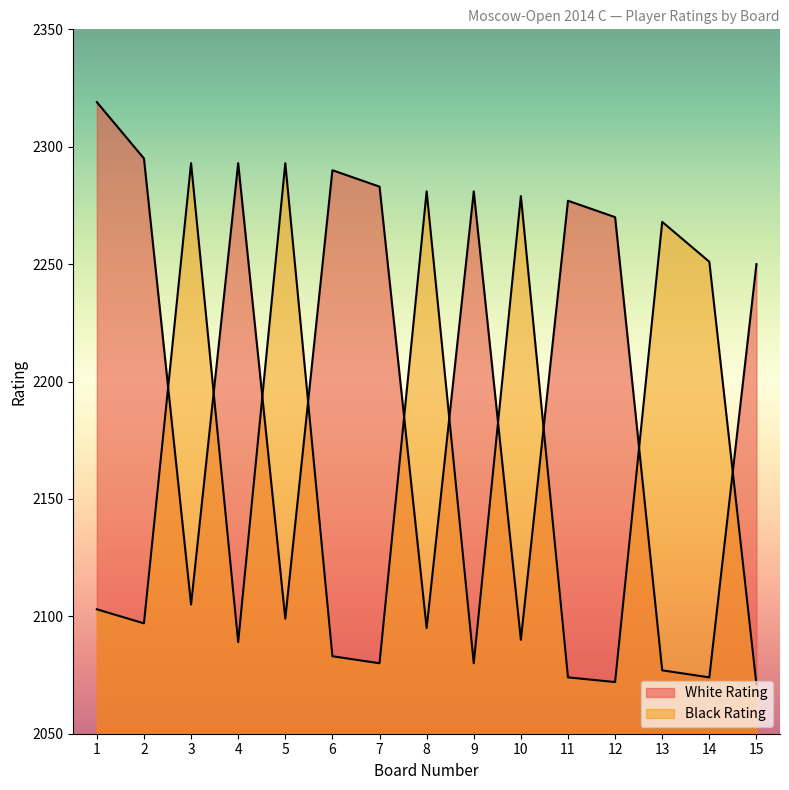

How many data points in White Rating are less than 2270?

7